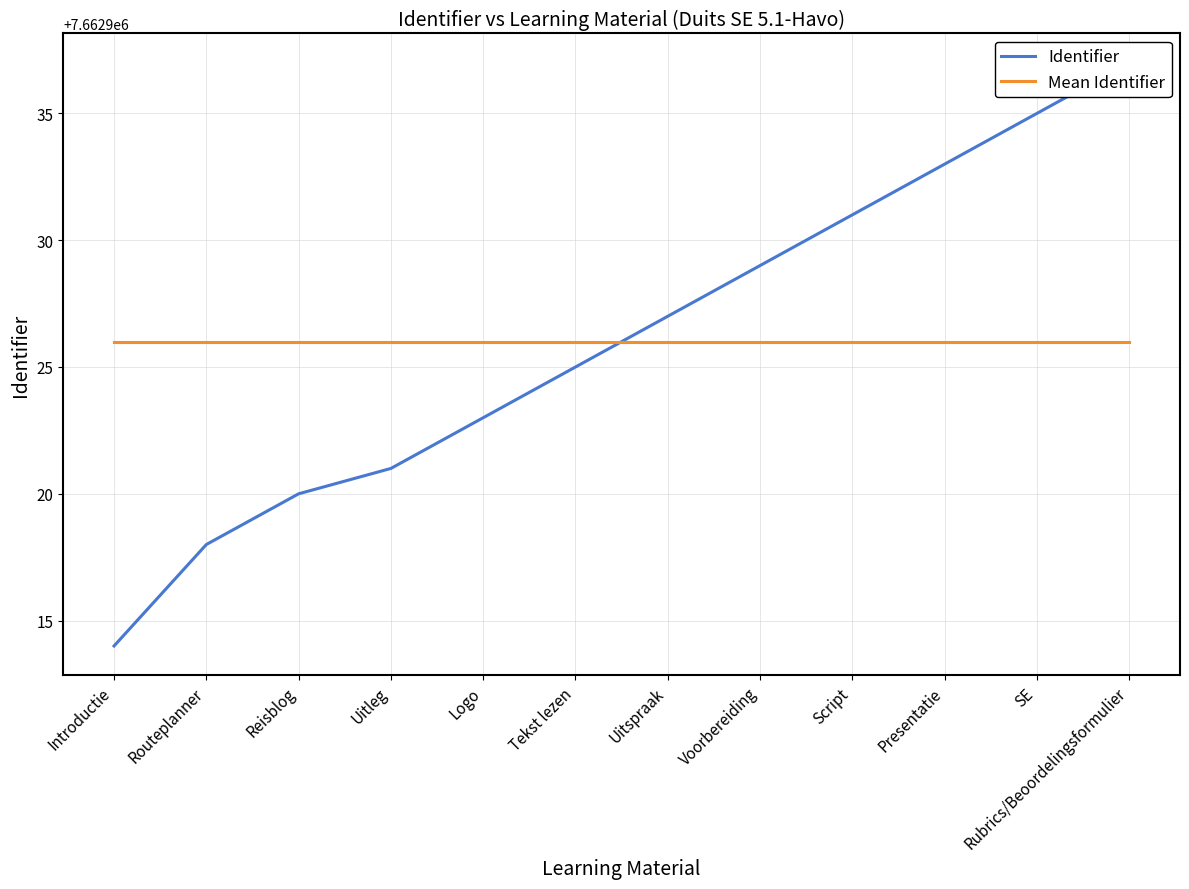

True or false: Identifier has more than 1 interior local peaks.

False